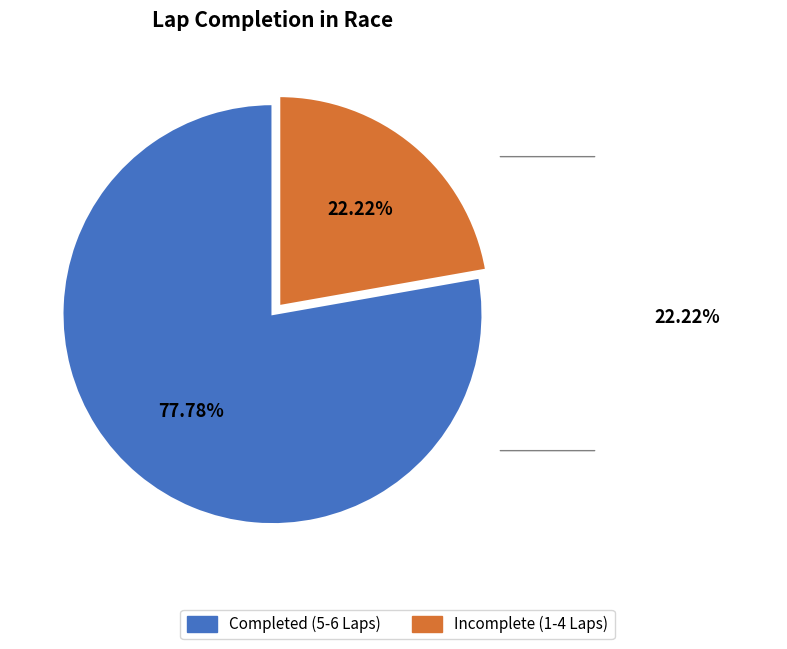

Rank the categories by value from highest to lowest.

Completed (5-6 Laps), Incomplete (1-4 Laps)